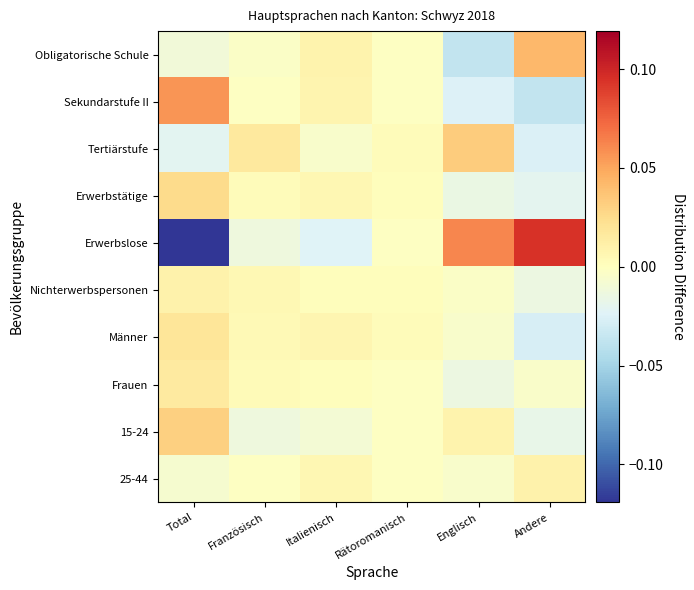

Reading left to right, what are all the values shown in this chart?

Obligatorische Schule: Total=-0.0	Französisch=-0.0	Italienisch=0.0	Rätoromanisch=-0.0	Englisch=-0.0	Andere=0.0
Sekundarstufe II: Total=0.1	Französisch=-0.0	Italienisch=0.0	Rätoromanisch=-0.0	Englisch=-0.0	Andere=-0.0
Tertiärstufe: Total=-0.0	Französisch=0.0	Italienisch=-0.0	Rätoromanisch=0.0	Englisch=0.0	Andere=-0.0
Erwerbstätige: Total=0.0	Französisch=0.0	Italienisch=0.0	Rätoromanisch=0.0	Englisch=-0.0	Andere=-0.0
Erwerbslose: Total=-0.1	Französisch=-0.0	Italienisch=-0.0	Rätoromanisch=-0.0	Englisch=0.1	Andere=0.1
Nichterwerbspersonen: Total=0.0	Französisch=0.0	Italienisch=0.0	Rätoromanisch=0.0	Englisch=-0.0	Andere=-0.0
Männer: Total=0.0	Französisch=0.0	Italienisch=0.0	Rätoromanisch=0.0	Englisch=-0.0	Andere=-0.0
Frauen: Total=0.0	Französisch=0.0	Italienisch=0.0	Rätoromanisch=-0.0	Englisch=-0.0	Andere=-0.0
15-24: Total=0.0	Französisch=-0.0	Italienisch=-0.0	Rätoromanisch=-0.0	Englisch=0.0	Andere=-0.0
25-44: Total=-0.0	Französisch=-0.0	Italienisch=0.0	Rätoromanisch=-0.0	Englisch=-0.0	Andere=0.0